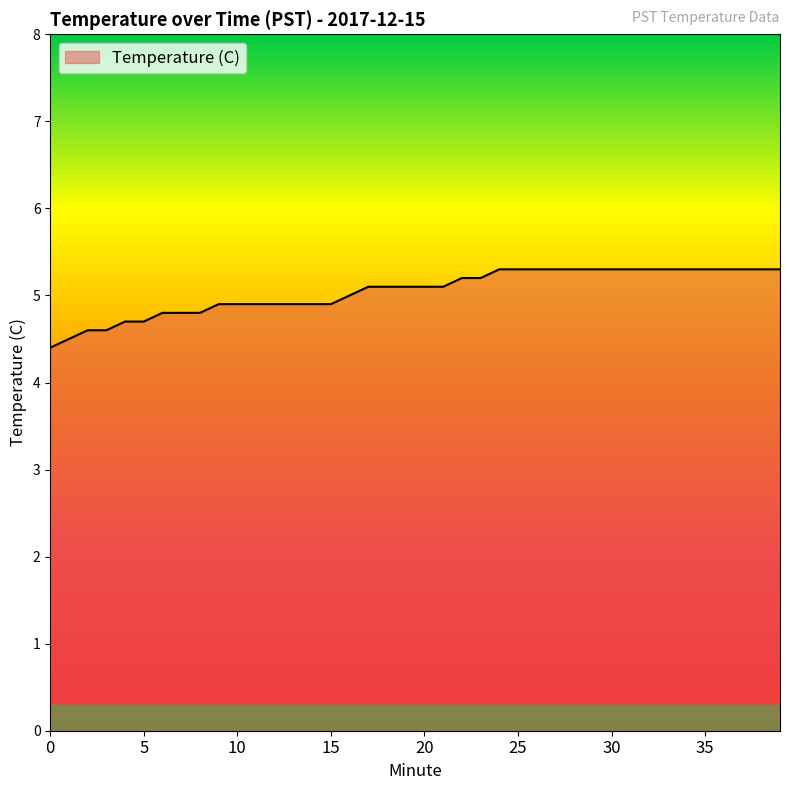

How many lines are shown in the chart?

1